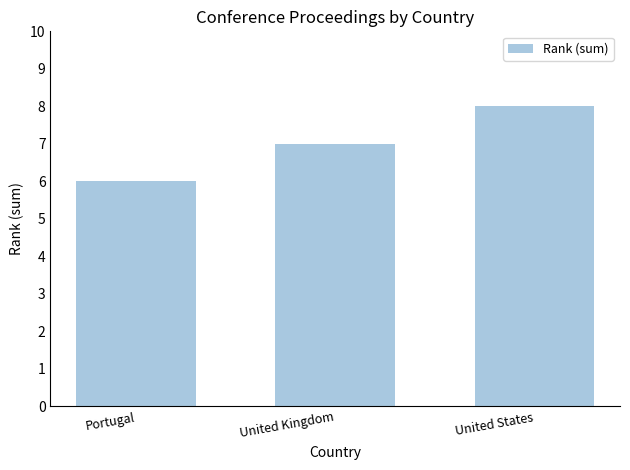

Which has a higher value, Portugal or United Kingdom?

United Kingdom